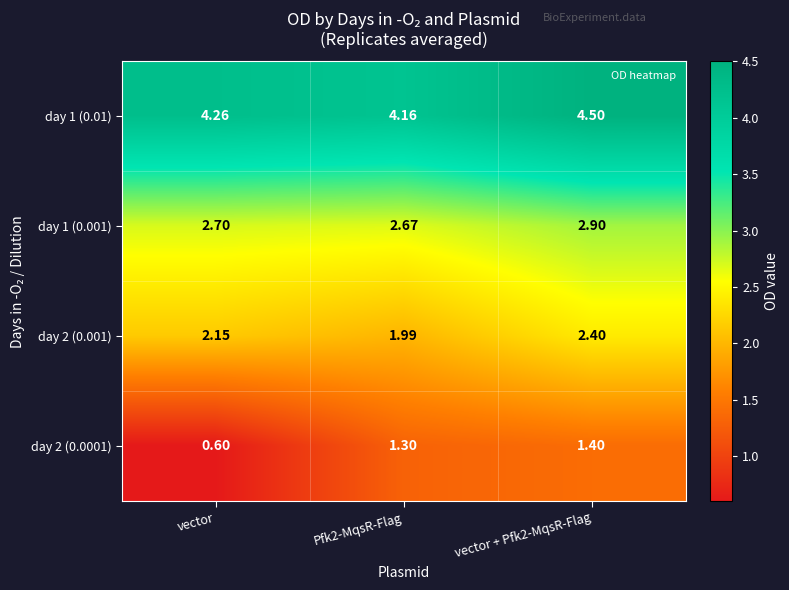

What is the maximum value shown in the chart?

4.5